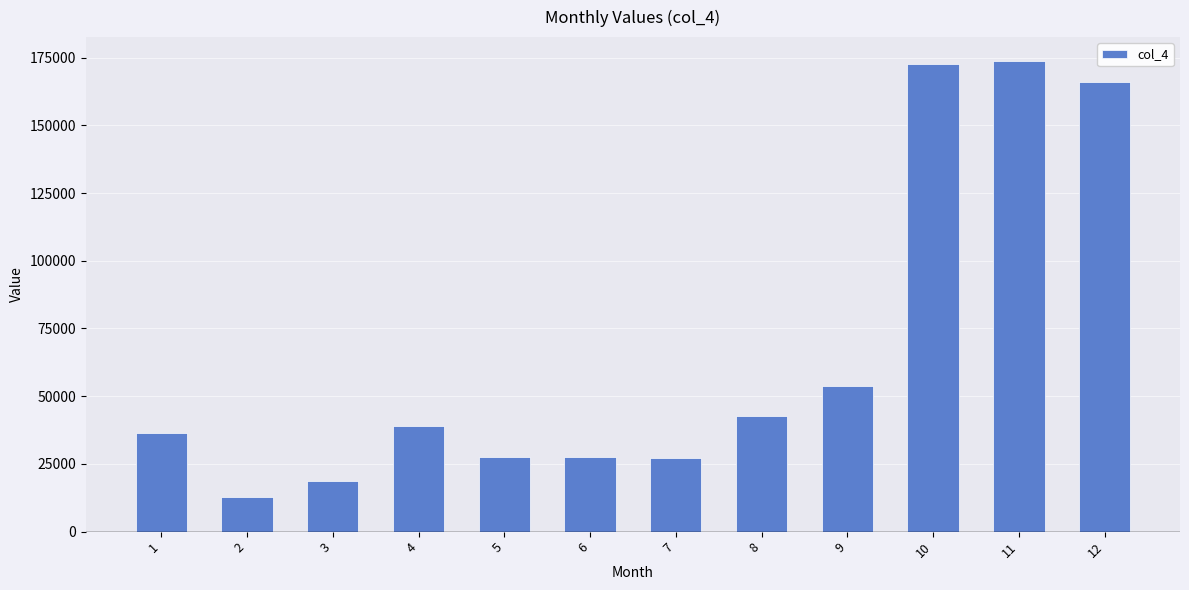

The chart shows a value of 38914.2 at 4. True or false?

True